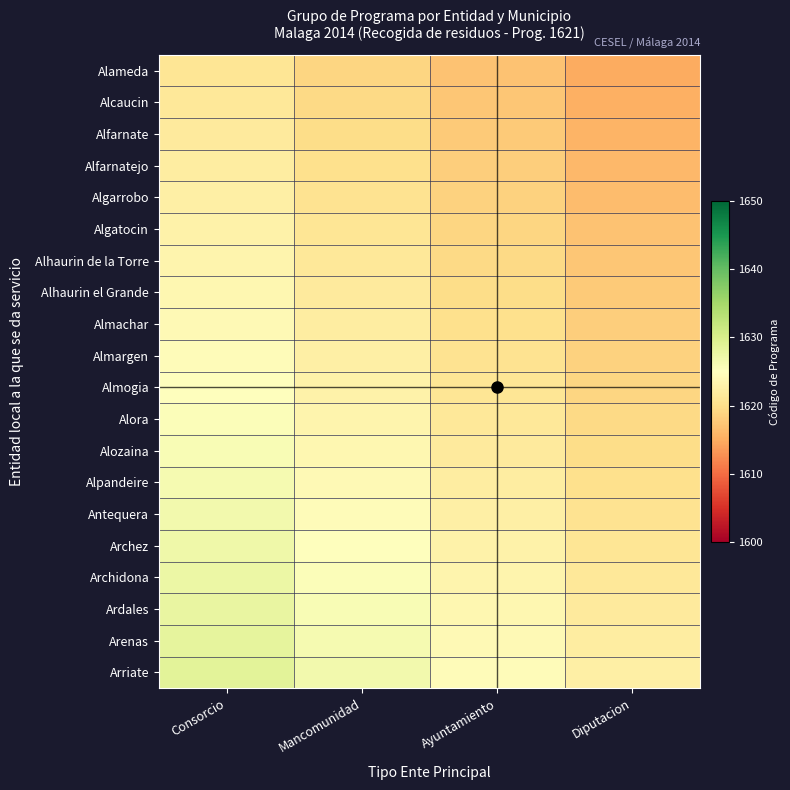

Rank the series by their maximum value, from highest to lowest.

Arriate, Arenas, Ardales, Archidona, Archez, Antequera, Alpandeire, Alozaina, Alora, Almogia, Almargen, Almachar, Alhaurin el Grande, Alhaurin de la Torre, Algatocin, Algarrobo, Alfarnatejo, Alfarnate, Alcaucin, Alameda